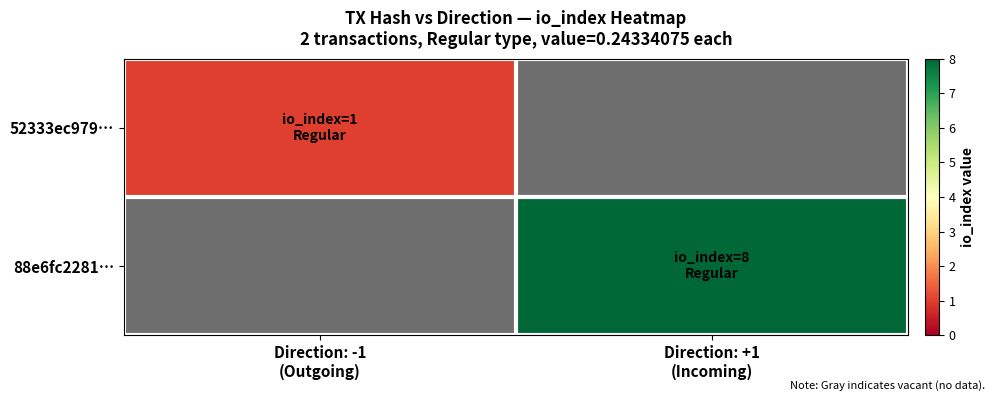

What is the lowest value of the 52333ec979… series?

1.0